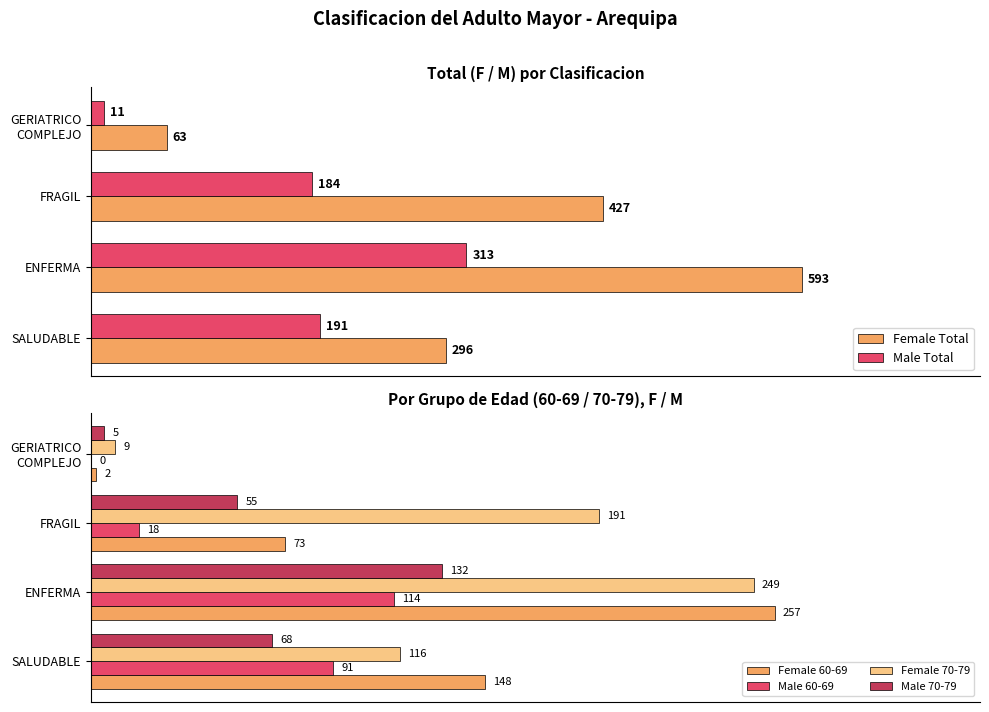

What are all the series names shown in the legend?

Female Total, Male Total, Female 60-69, Male 60-69, Female 70-79, Male 70-79